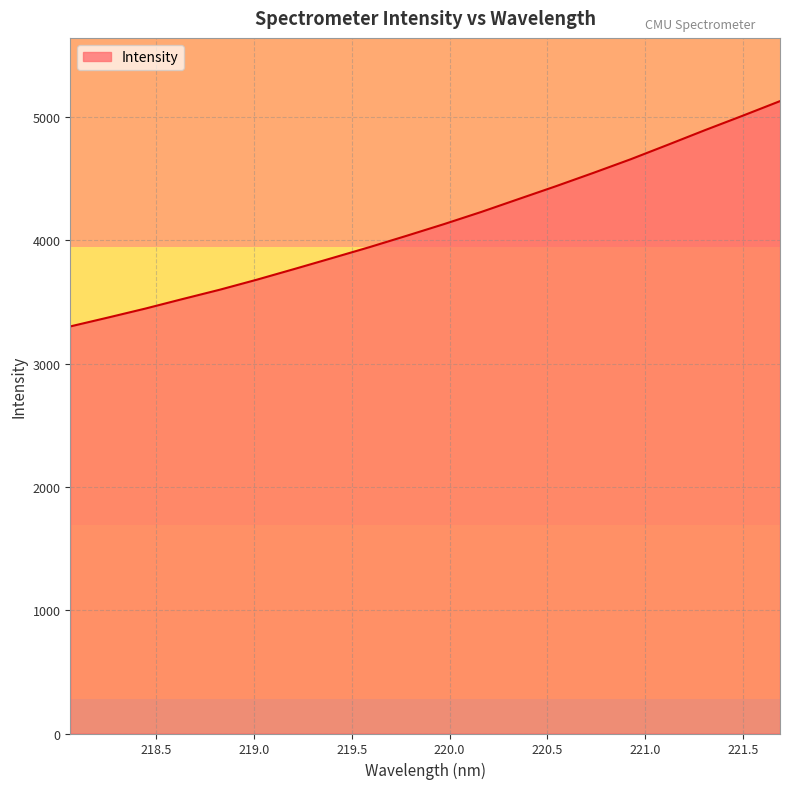

What is the greatest value displayed?

5129.9